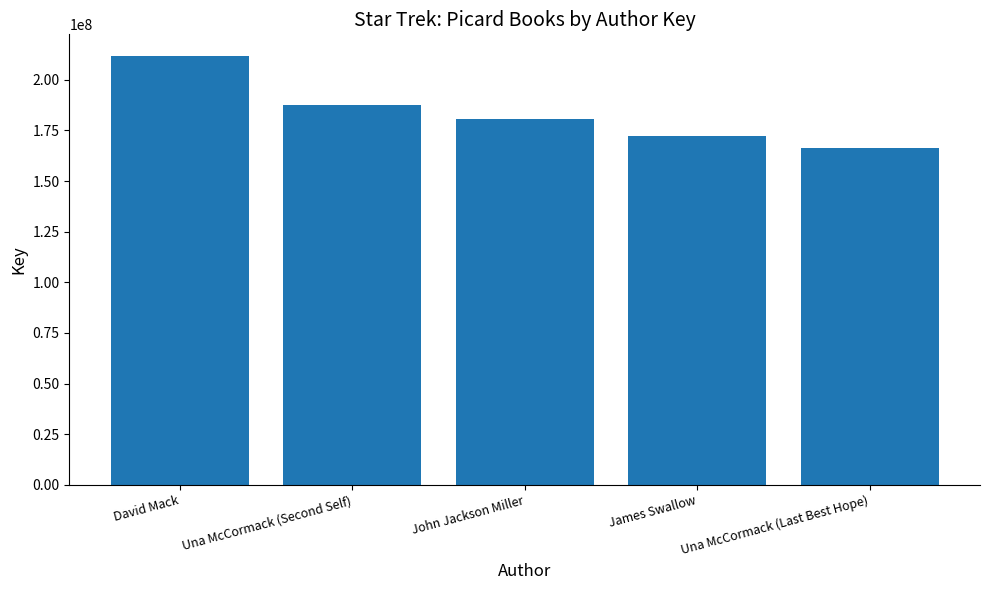

Is it true that the value at James Swallow is 260943675?

False